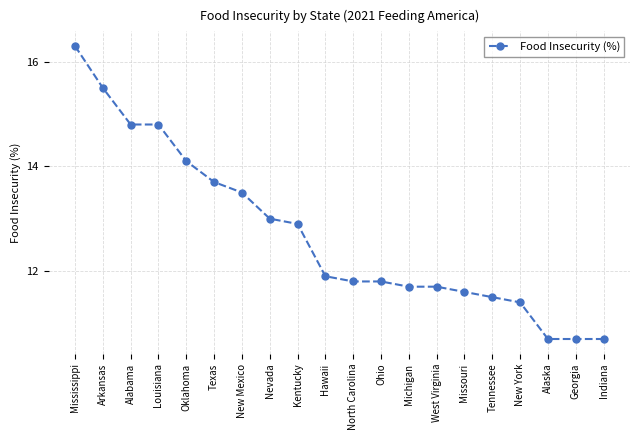

Approximately how many times larger is the value at Kentucky compared to Louisiana?

0.9